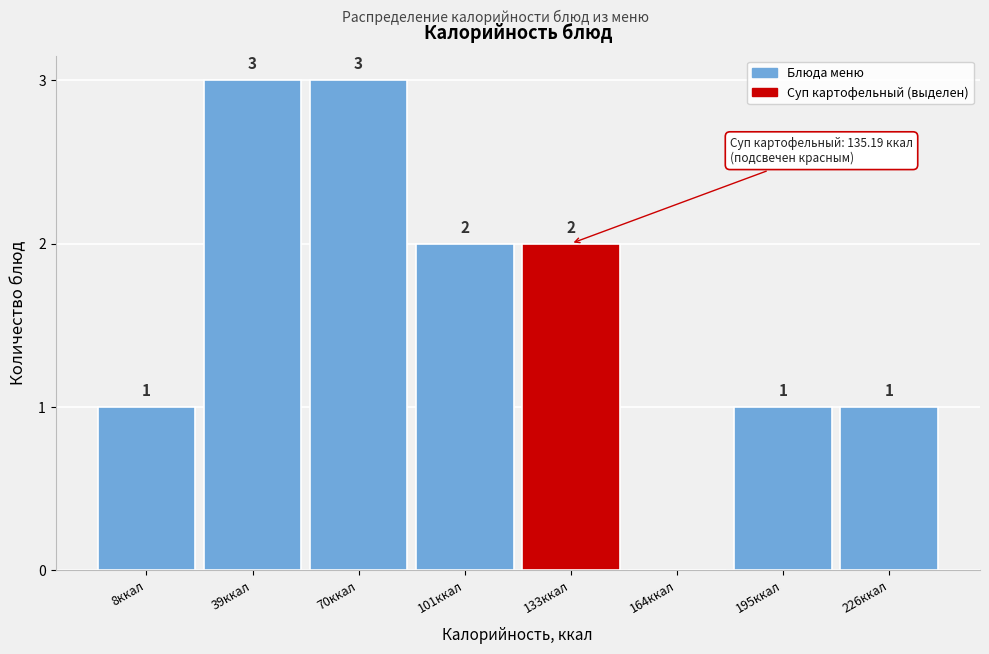

Reading left to right, list all the values displayed in this chart.

8ккал=1	39ккал=3	70ккал=3	101ккал=2	133ккал=2	164ккал=0	195ккал=1	226ккал=1